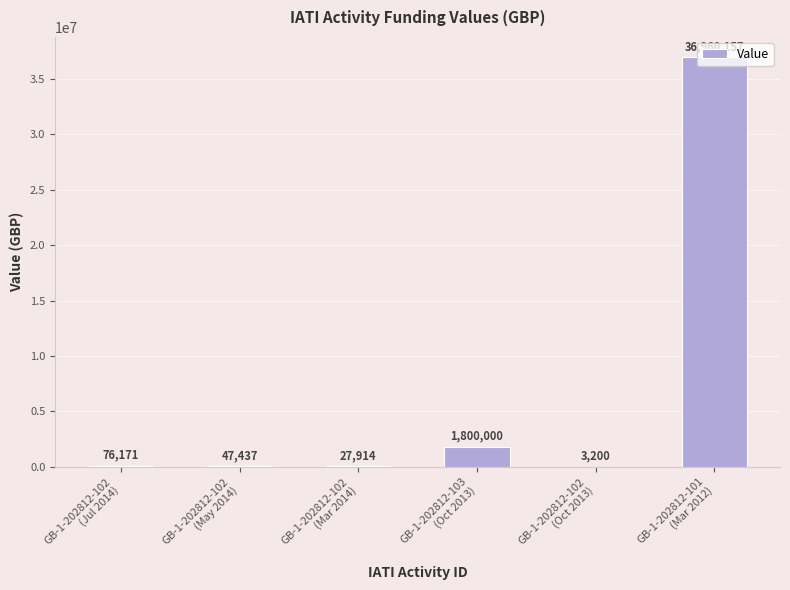

Are the bars horizontal?

No